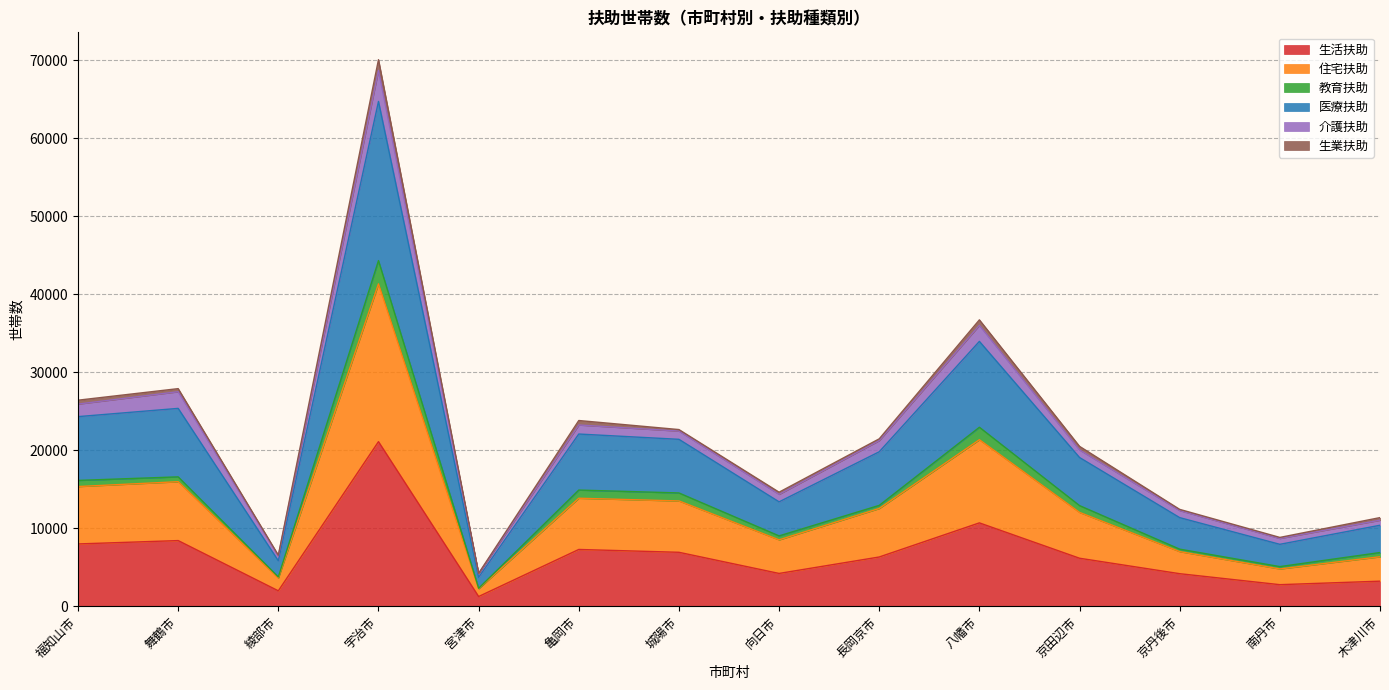

At which category is the sum across all series the highest?

宇治市